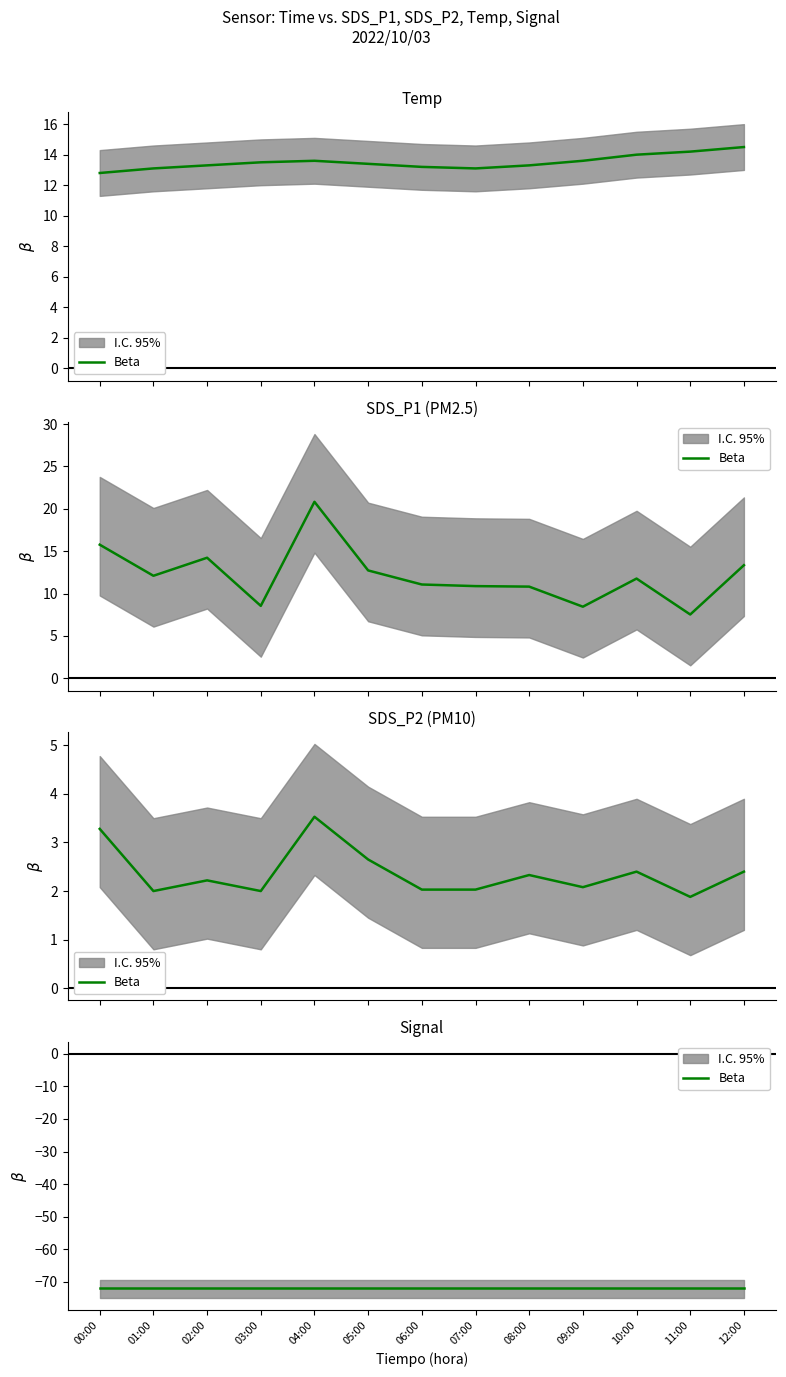

What position from the left is 06:00?

7